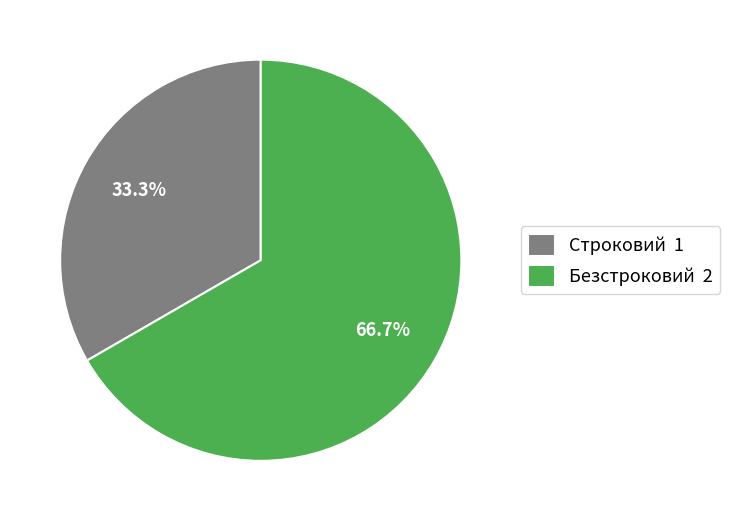

What portion of the pie excludes Строковий?

66.7%